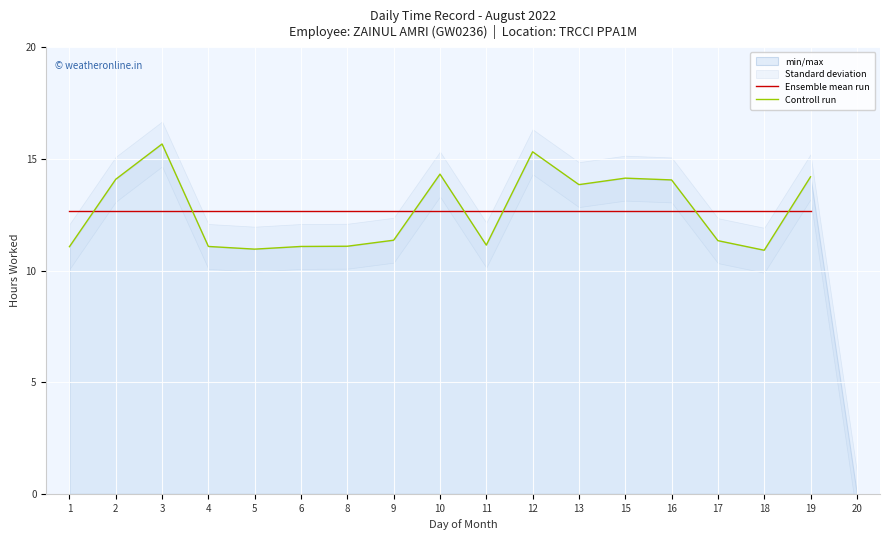

True or false: Ensemble mean run has more than 1 interior local peaks.

False